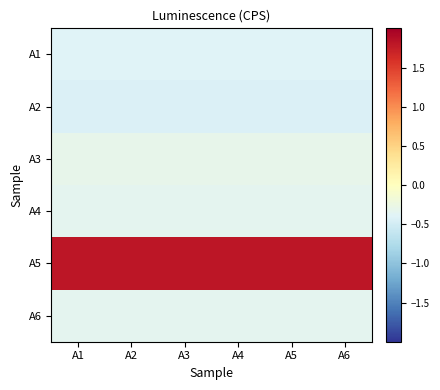

How many data points does each series have?

6